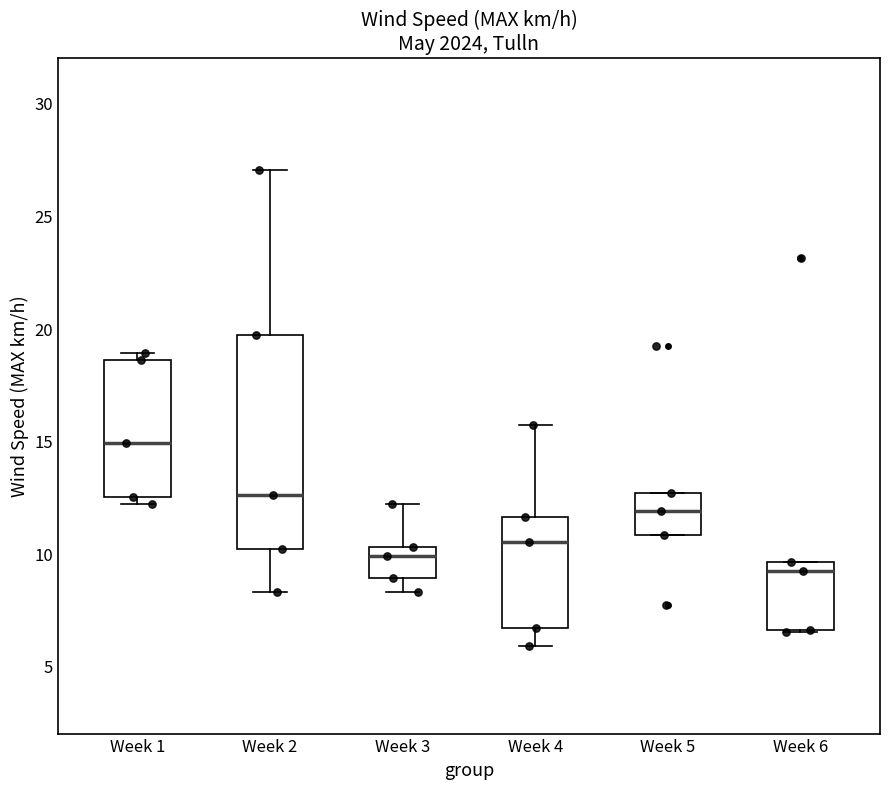

Which box's median line is the highest?

Week 1